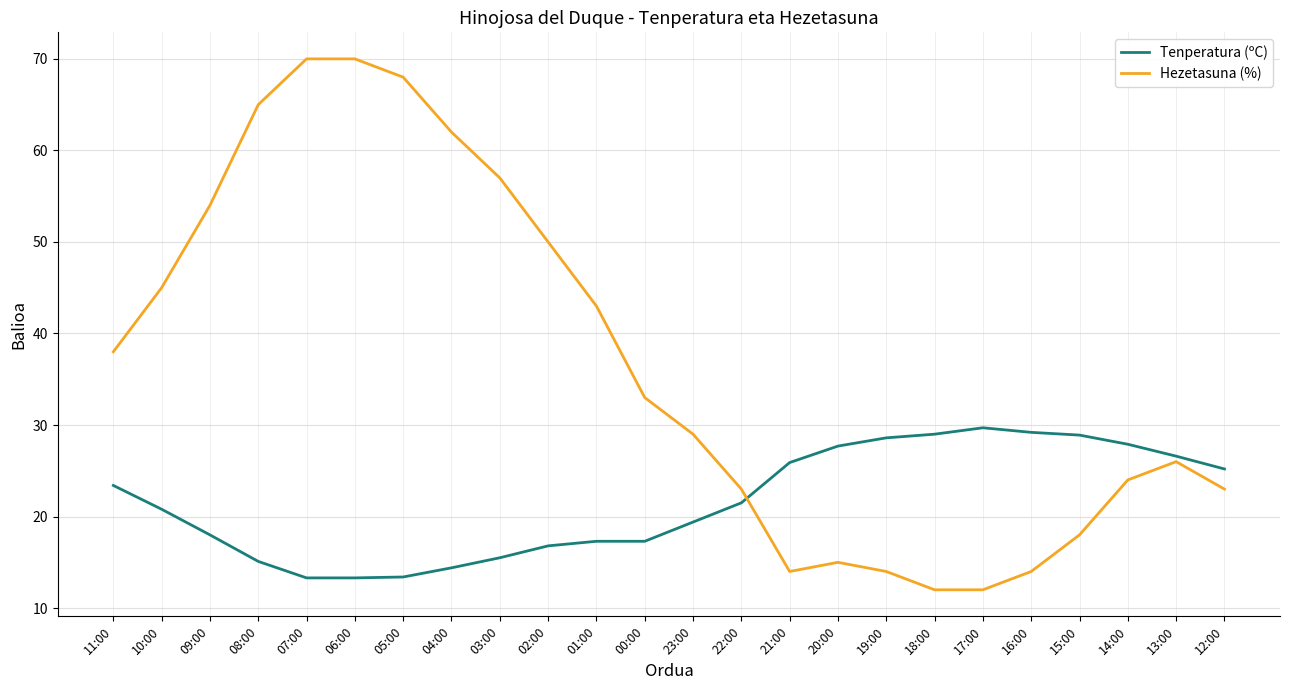

The value of Hezetasuna (%) at 12:00 is 23.0. True or false?

True